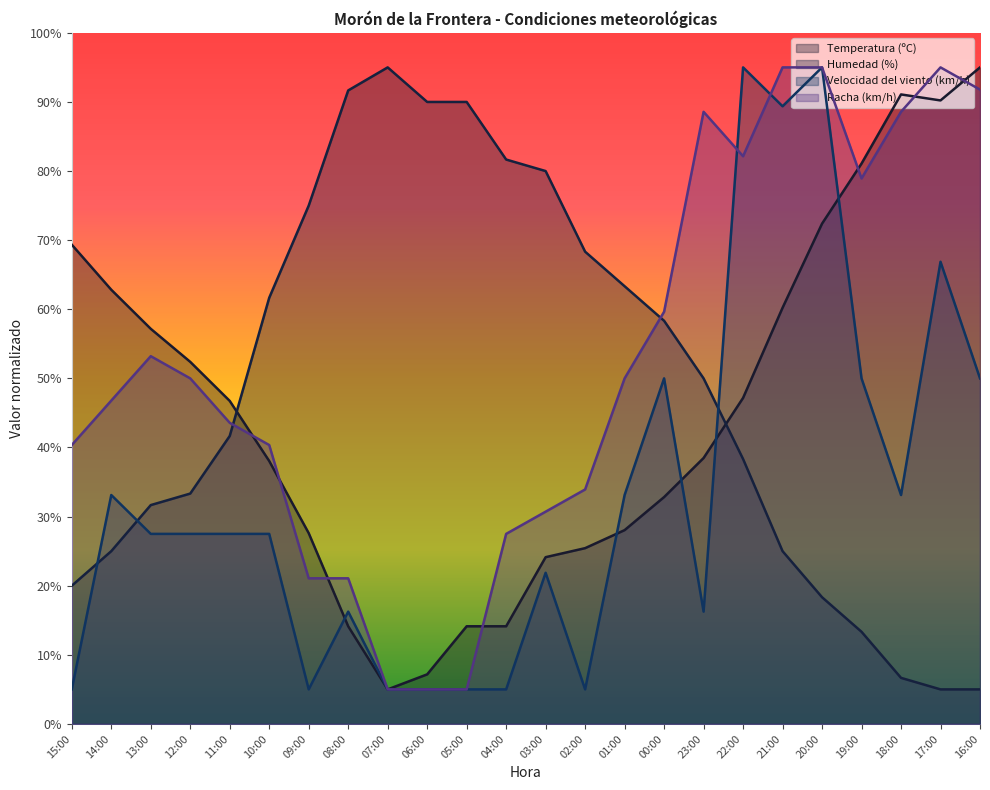

Reading right to left, list all the values displayed in this chart.

Temperatura (ºC): 16:00=95.0	17:00=90.2	18:00=91.1	19:00=81.1	20:00=72.4	21:00=60.2	22:00=47.2	23:00=38.5	00:00=32.8	01:00=28.0	02:00=25.4	03:00=24.1	04:00=14.1	05:00=14.1	06:00=7.2	07:00=5.0	08:00=14.1	09:00=27.6	10:00=38.0	11:00=46.7	12:00=52.4	13:00=57.2	14:00=62.8	15:00=69.3
Humedad (%): 16:00=5.0	17:00=5.0	18:00=6.7	19:00=13.3	20:00=18.3	21:00=25.0	22:00=38.3	23:00=50.0	00:00=58.3	01:00=63.3	02:00=68.3	03:00=80.0	04:00=81.7	05:00=90.0	06:00=90.0	07:00=95.0	08:00=91.7	09:00=75.0	10:00=61.7	11:00=41.7	12:00=33.3	13:00=31.7	14:00=25.0	15:00=20.0
Velocidad del viento (km/h): 16:00=50.0	17:00=66.9	18:00=33.1	19:00=50.0	20:00=95.0	21:00=89.4	22:00=95.0	23:00=16.2	00:00=50.0	01:00=33.1	02:00=5.0	03:00=21.9	04:00=5.0	05:00=5.0	06:00=5.0	07:00=5.0	08:00=16.2	09:00=5.0	10:00=27.5	11:00=27.5	12:00=27.5	13:00=27.5	14:00=33.1	15:00=5.0
Racha (km/h): 16:00=91.8	17:00=95.0	18:00=88.6	19:00=78.9	20:00=95.0	21:00=95.0	22:00=82.1	23:00=88.6	00:00=59.6	01:00=50.0	02:00=33.9	03:00=30.7	04:00=27.5	05:00=5.0	06:00=5.0	07:00=5.0	08:00=21.1	09:00=21.1	10:00=40.4	11:00=43.6	12:00=50.0	13:00=53.2	14:00=46.8	15:00=40.4